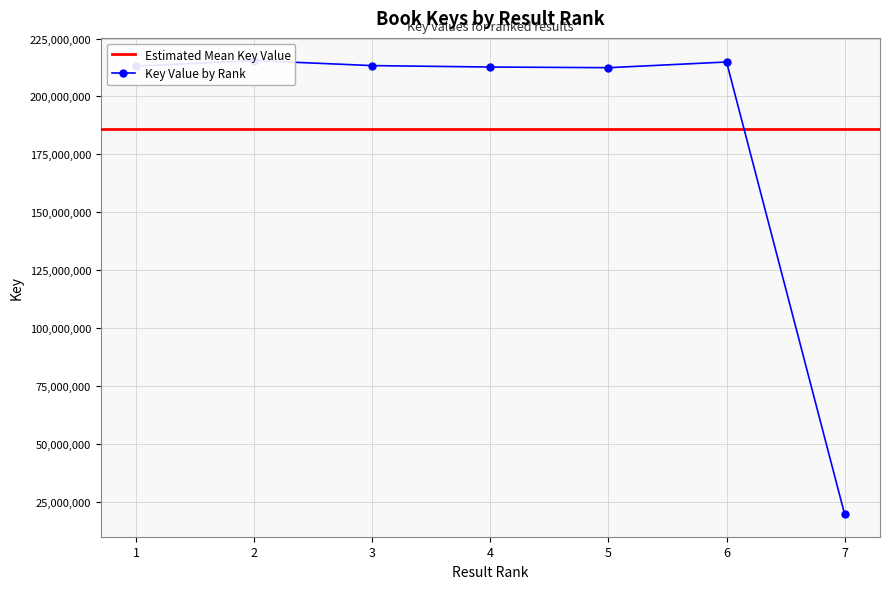

List the labels in order of value, smallest first.

7, 5, 4, 1, 3, 6, 2